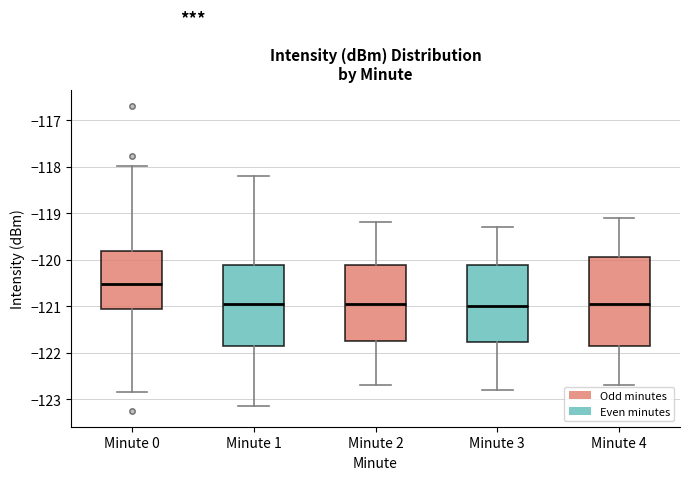

Which box is the tallest, from its lower edge to its upper edge?

Minute 4